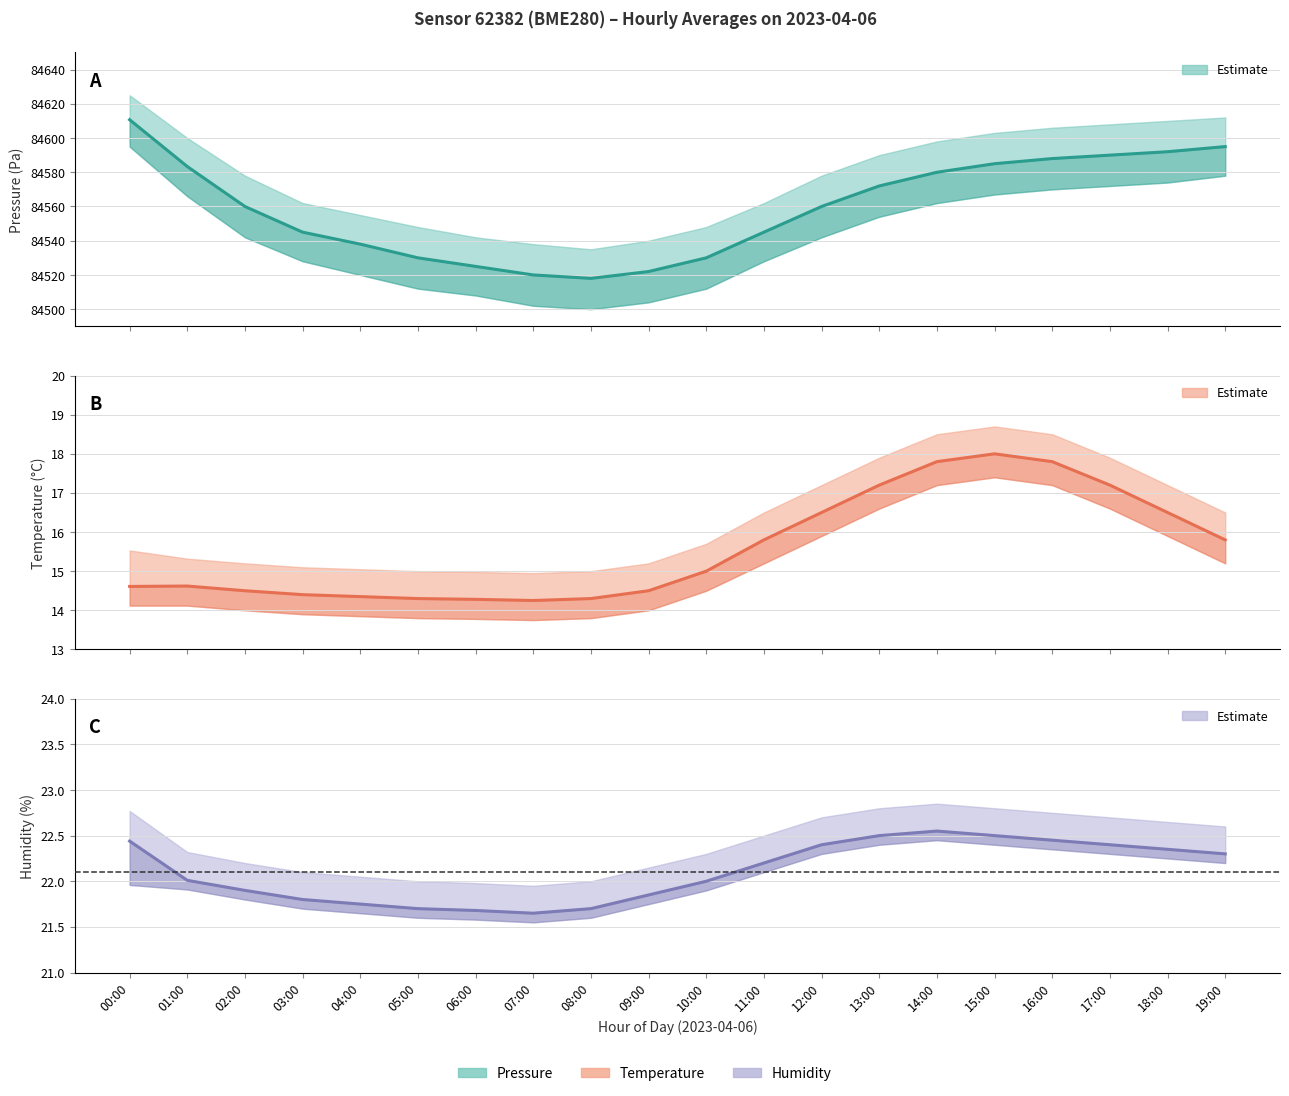

What is the total value across all series at 08:00?

84554.0